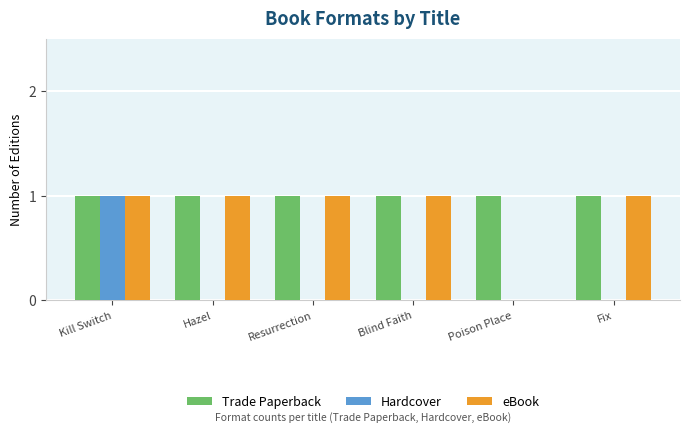

What is the maximum value shown in the chart?

1